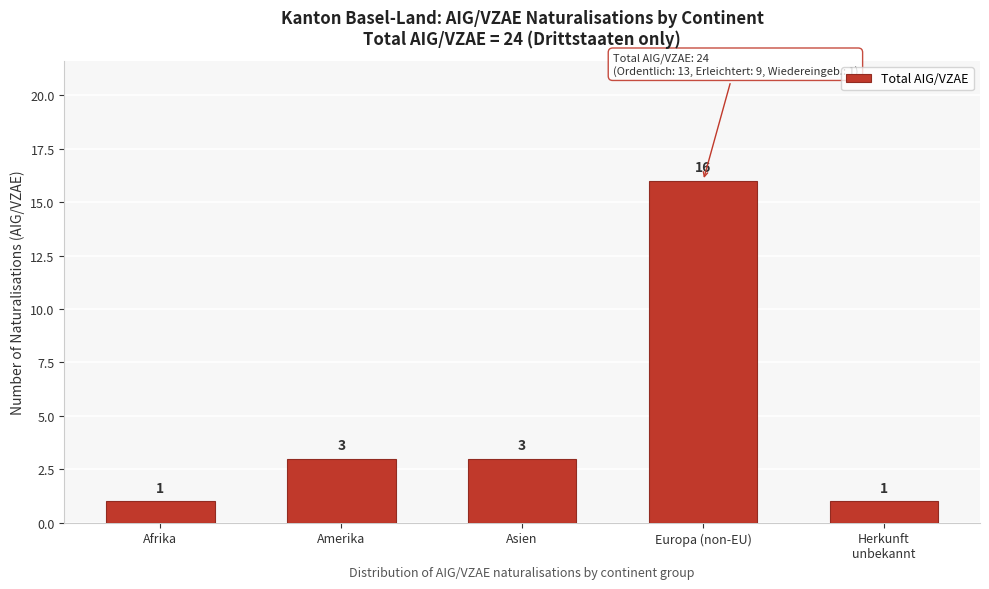

Reading left to right, what are all the values shown in this chart?

1	3	3	16	1